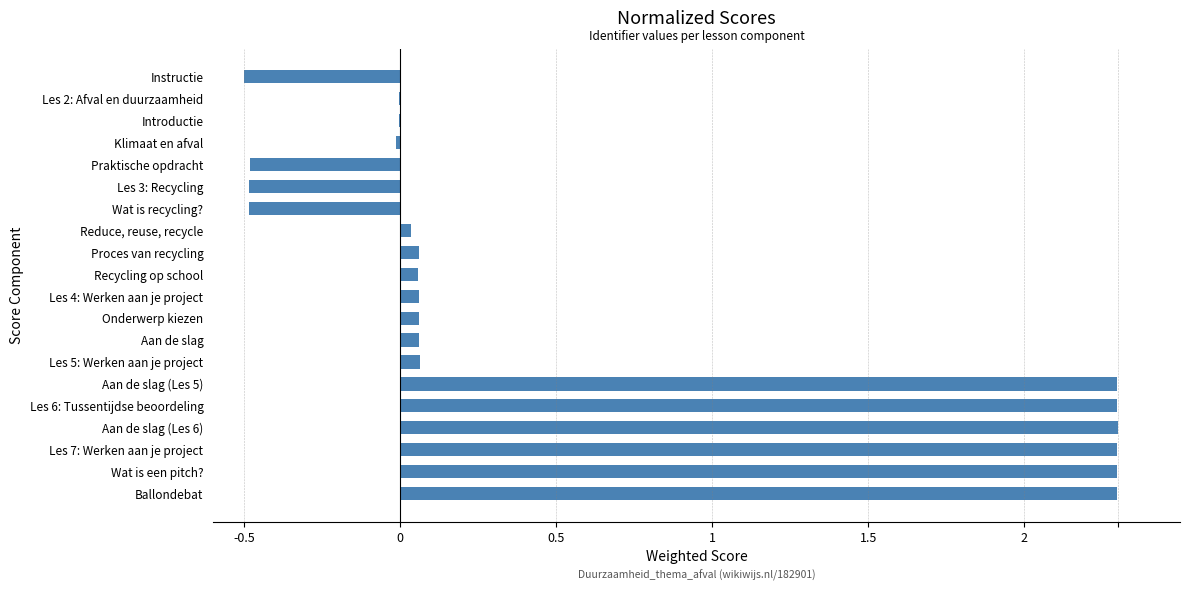

What is the sum of all values?

12.2